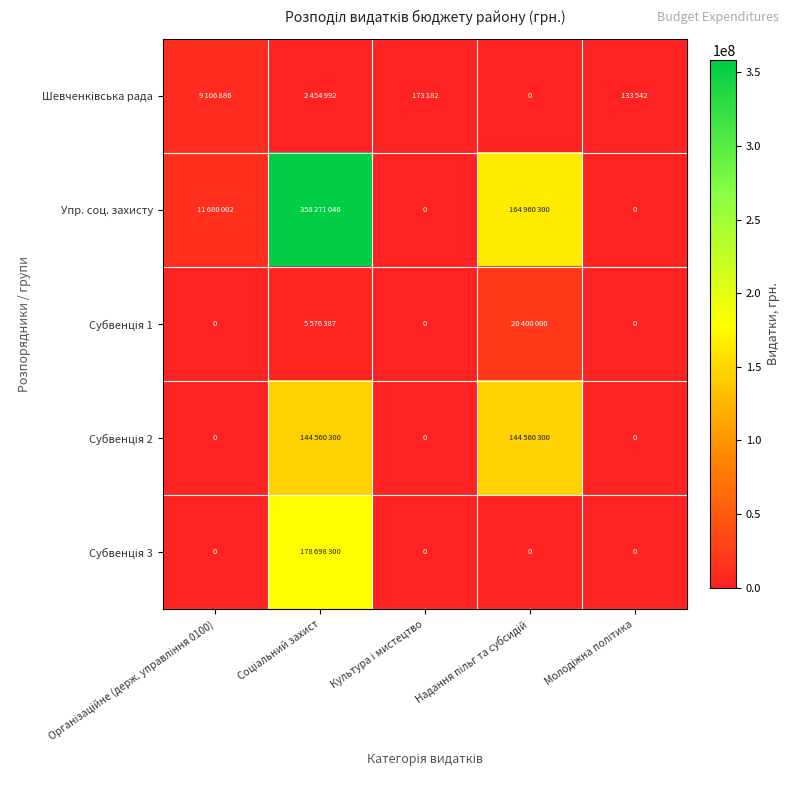

Which category has the lowest value in the Субвенція 2 series?

Організаційне (держ. управління 0100)